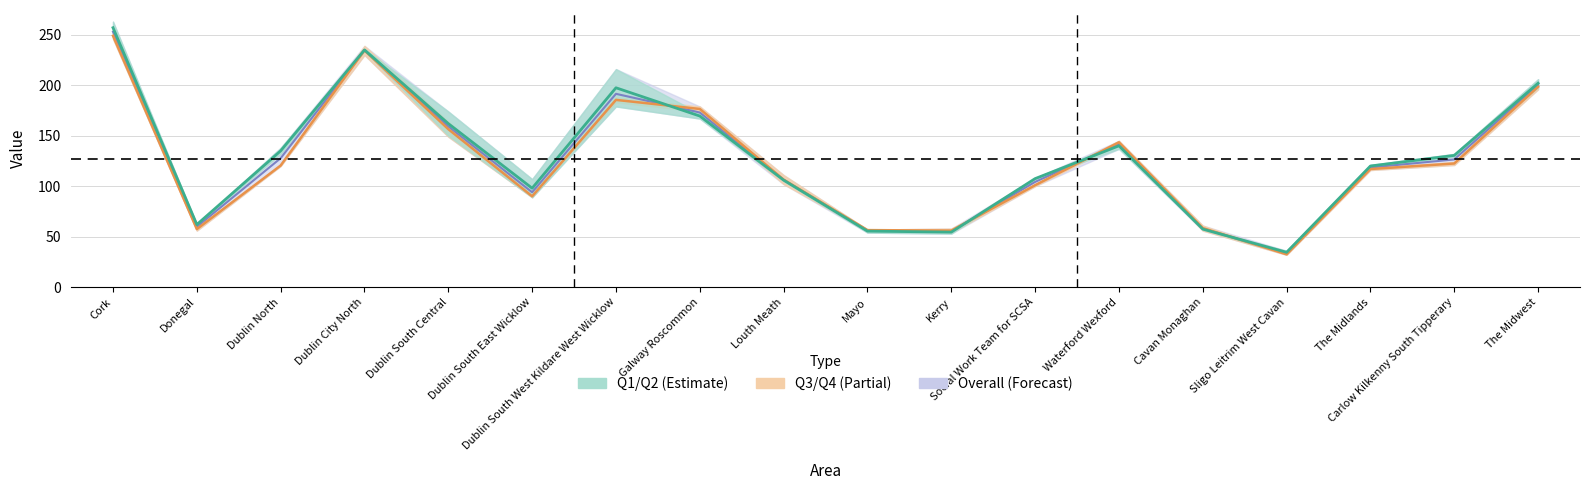

How many data points in Q1/Q2 mid are less than 130?

9